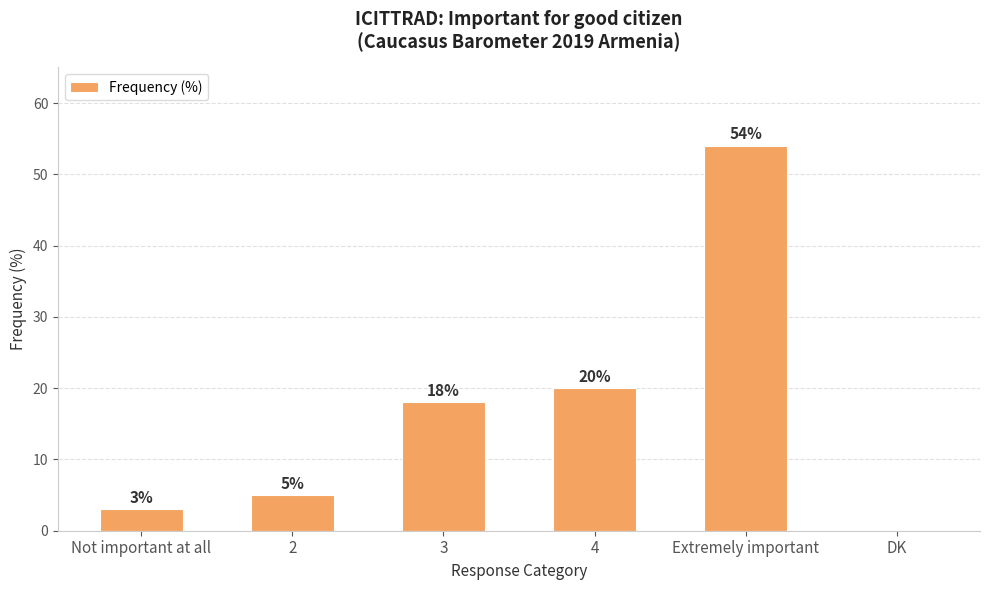

What is the approximate value at Extremely important, to the nearest 5?

55